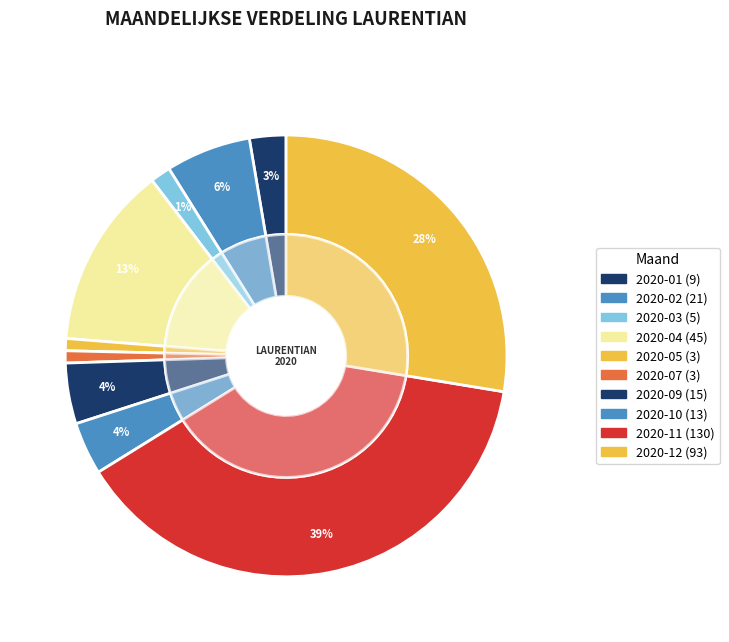

To the nearest percent, what is the difference between the 2020-10 and 2020-09 slice percentages?

1%